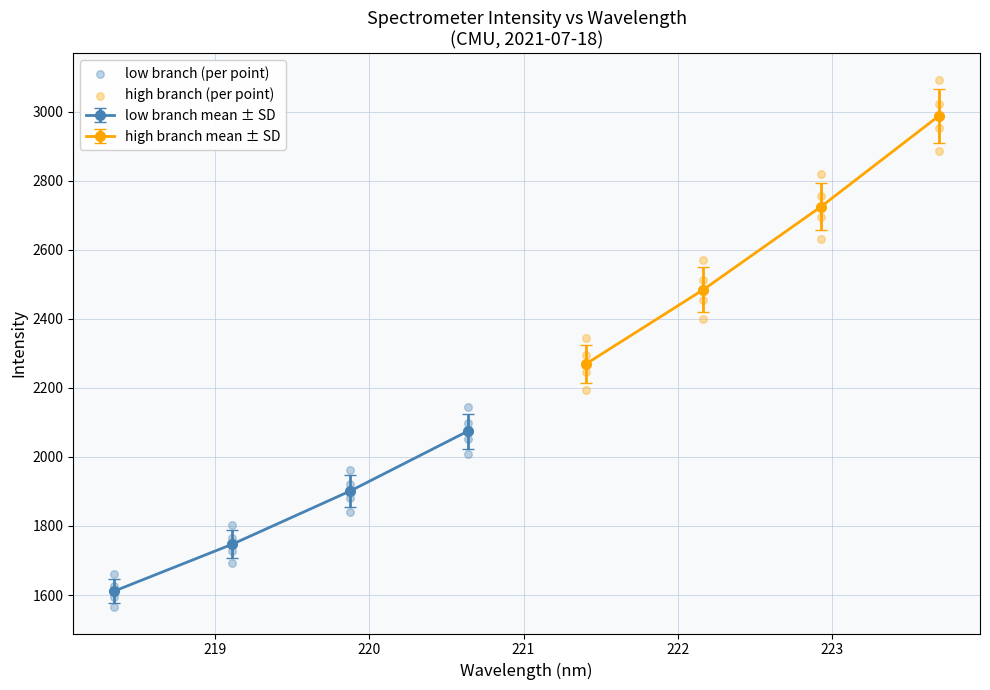

True or false: low branch mean ± SD has more than 1 interior local peaks.

False